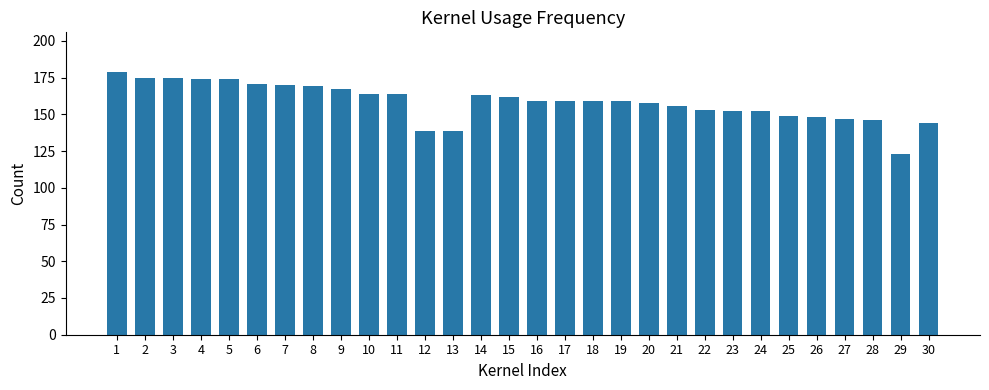

How many categories are shown in the chart?

30